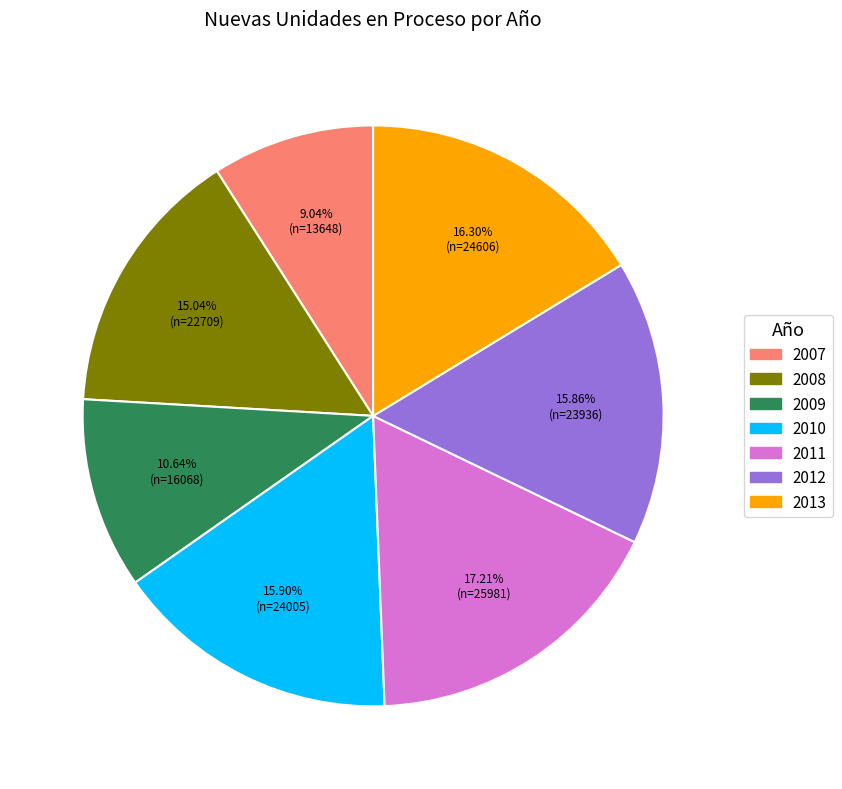

Is there any slice that represents more than half of the pie?

No